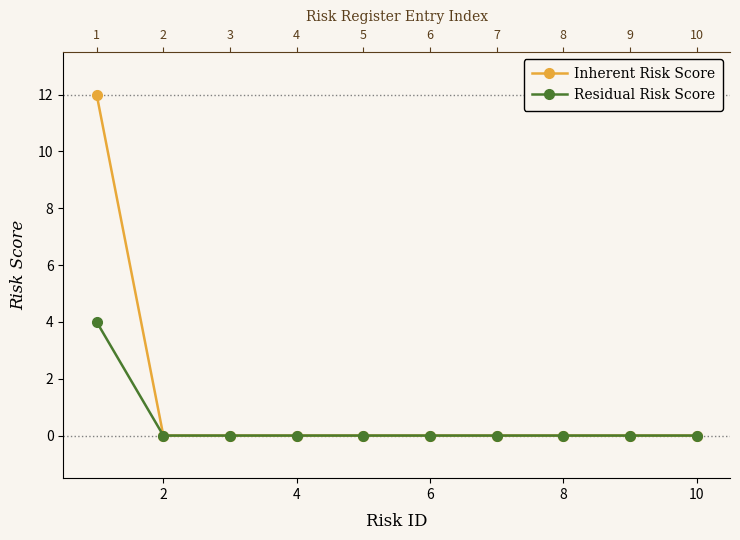

How many series are shown in this chart?

2